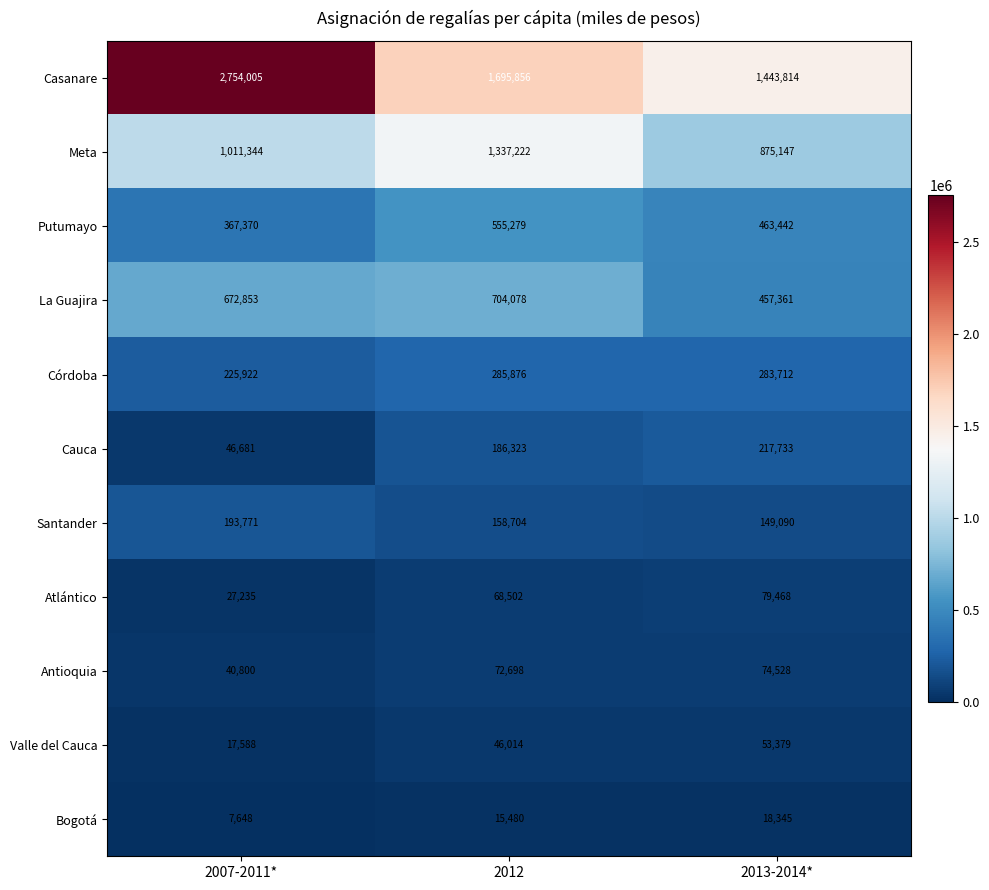

Between 2007-2011* and 2013-2014*, which series saw the biggest shift?

Casanare